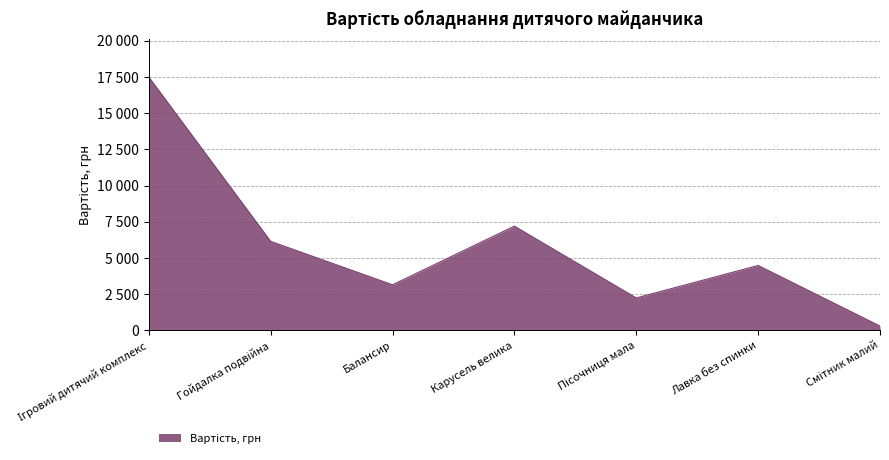

How many points are lower than both their immediate neighbors (excluding endpoints)?

2